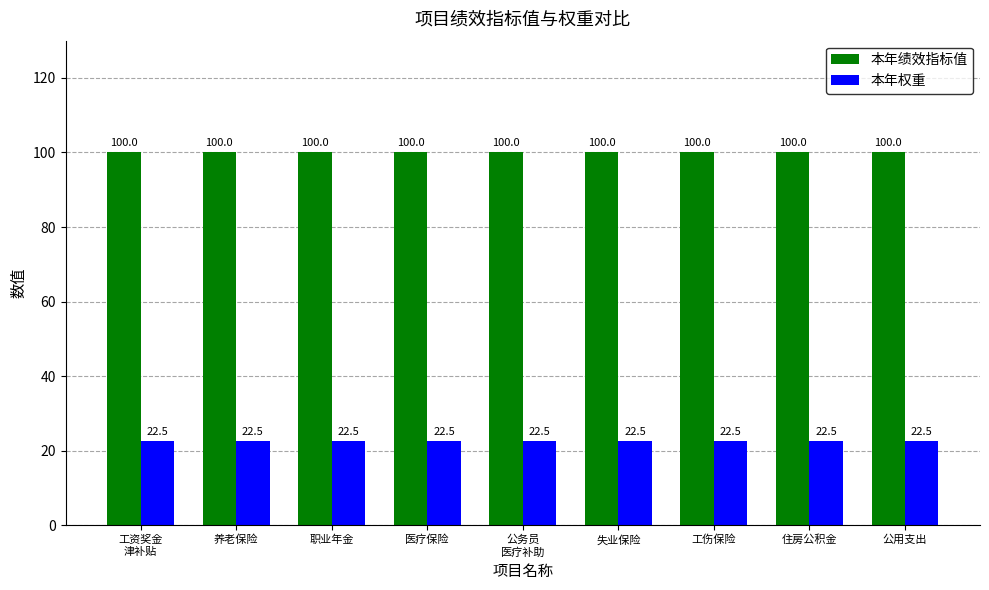

Reading left to right, extract all data points from this chart.

本年绩效指标值: 工资奖金
津补贴=100.0	养老保险=100.0	职业年金=100.0	医疗保险=100.0	公务员
医疗补助=100.0	失业保险=100.0	工伤保险=100.0	住房公积金=100.0	公用支出=100.0
本年权重: 工资奖金
津补贴=22.5	养老保险=22.5	职业年金=22.5	医疗保险=22.5	公务员
医疗补助=22.5	失业保险=22.5	工伤保险=22.5	住房公积金=22.5	公用支出=22.5